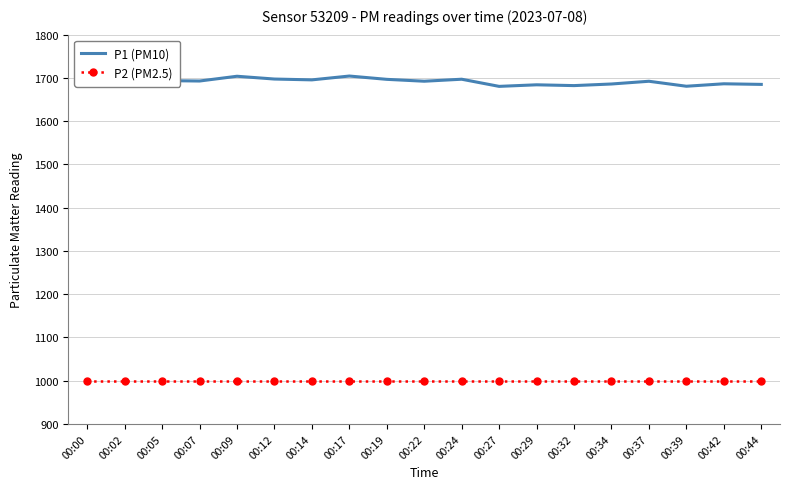

What is the greatest value displayed?

1704.3